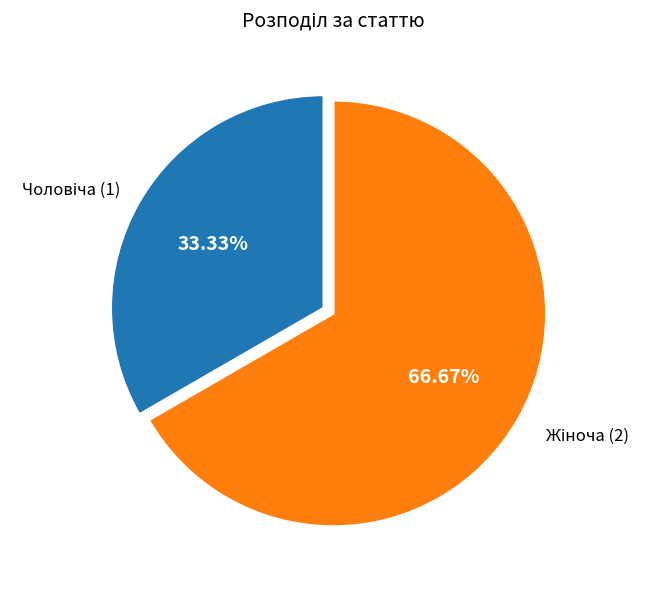

Does any single category account for the majority?

Yes